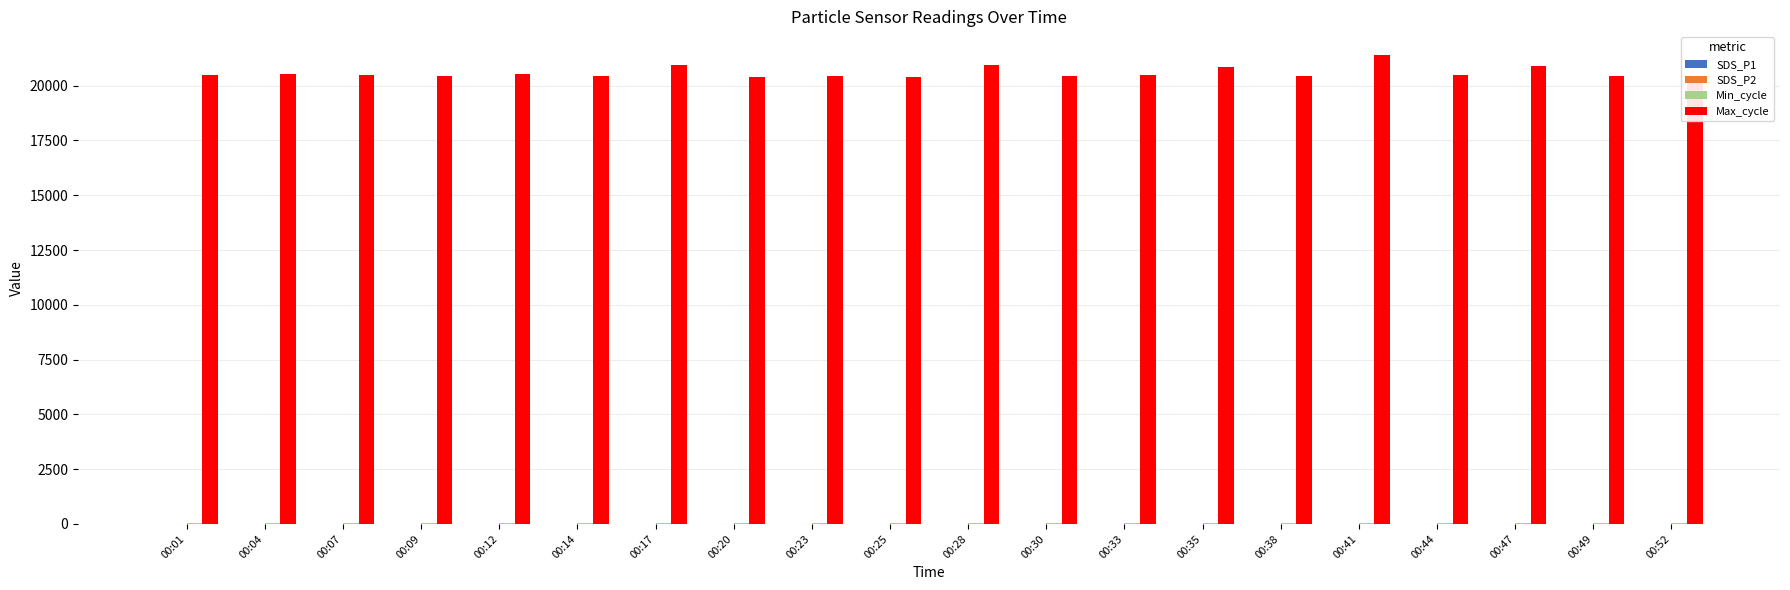

What is the minimum value for Min_cycle?

28.0